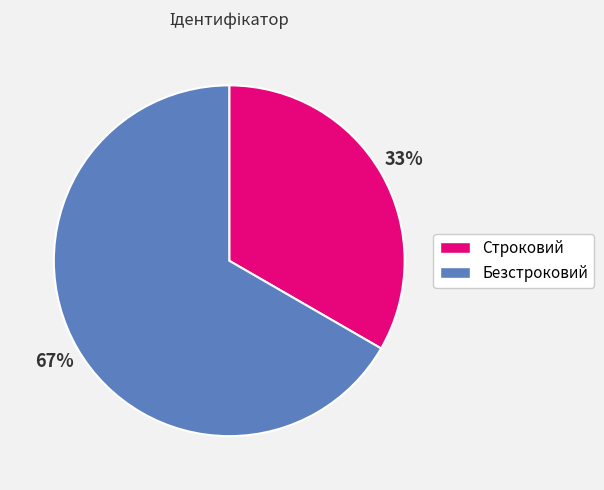

To the nearest percent, what percentage of the pie is Безстроковий?

67%